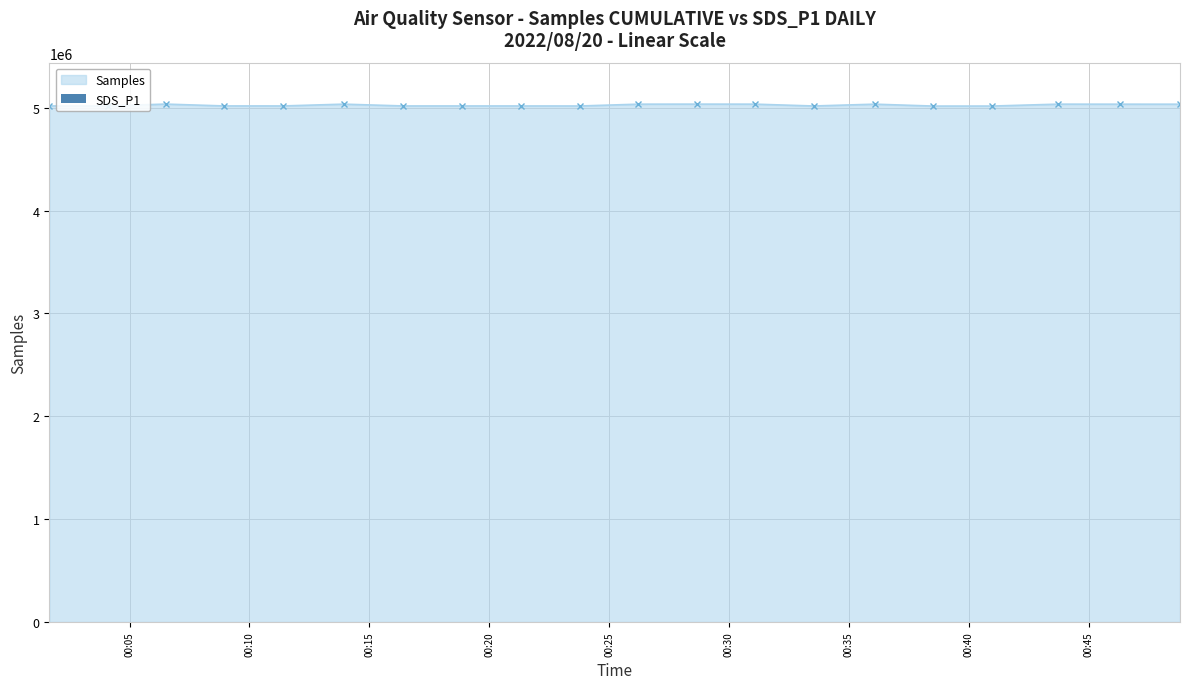

What is the value of the Samples point at the 1st from the left?

5017617